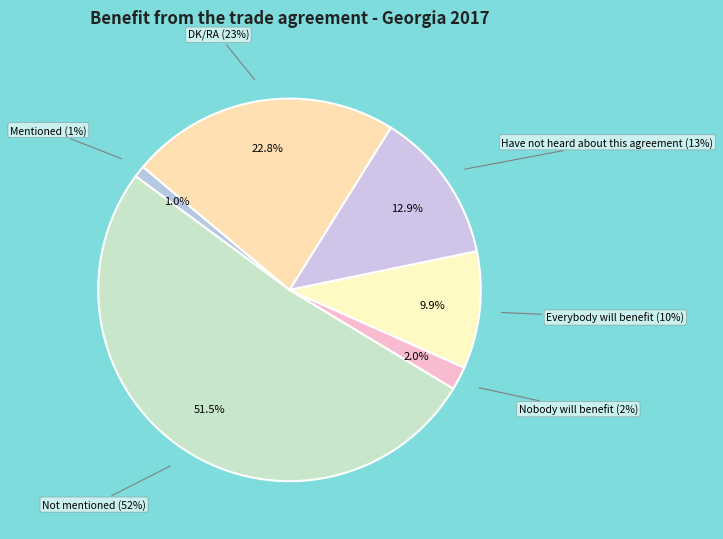

Rank the categories by value from highest to lowest.

Not mentioned, DK/RA, Have not heard about this agreement, Everybody will benefit, Nobody will benefit, Mentioned